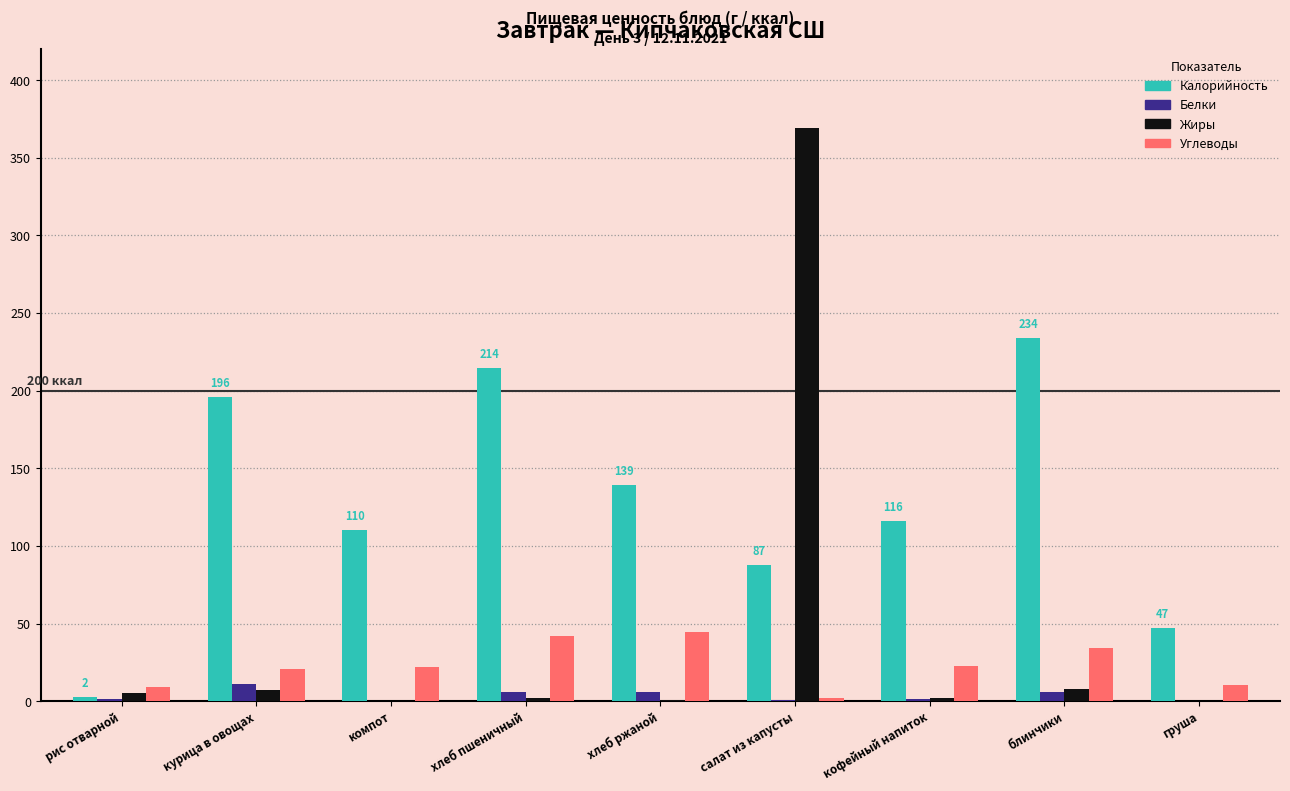

What is the greatest value displayed?

369.0